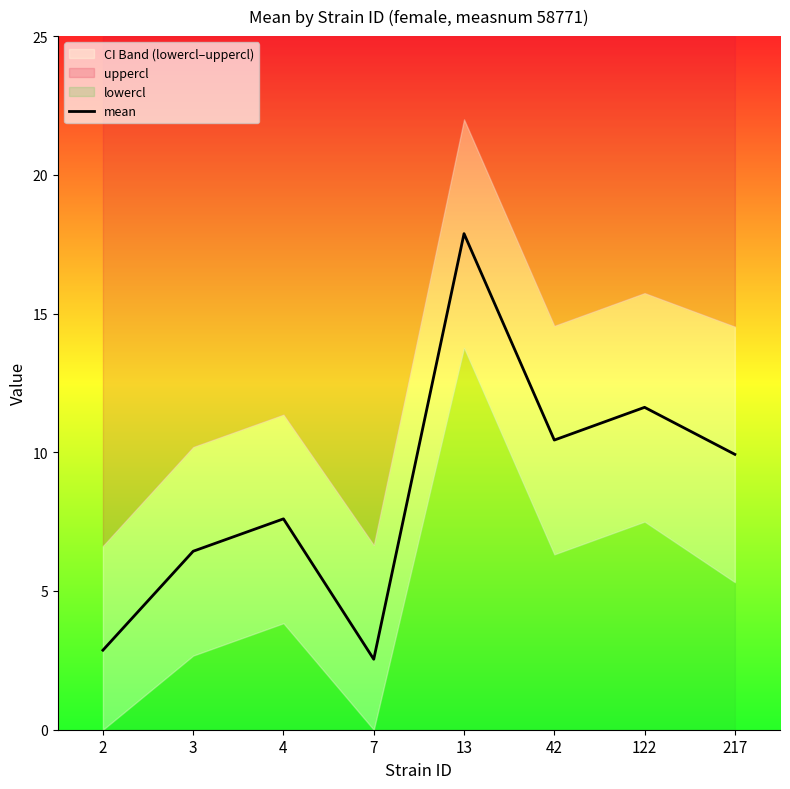

Reading left to right, what are all the values shown in this chart?

2=2.9	3=6.4	4=7.6	7=2.5	13=17.9	42=10.4	122=11.6	217=9.9